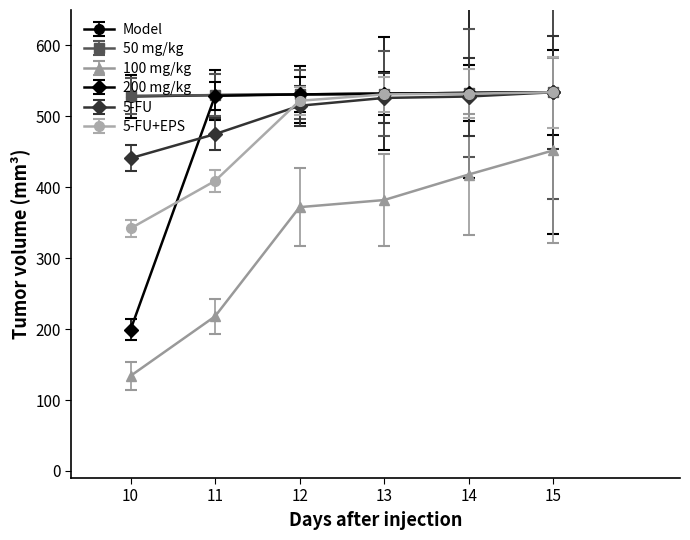

List the labels in order of 100 mg/kg value, smallest first.

10, 11, 12, 13, 14, 15